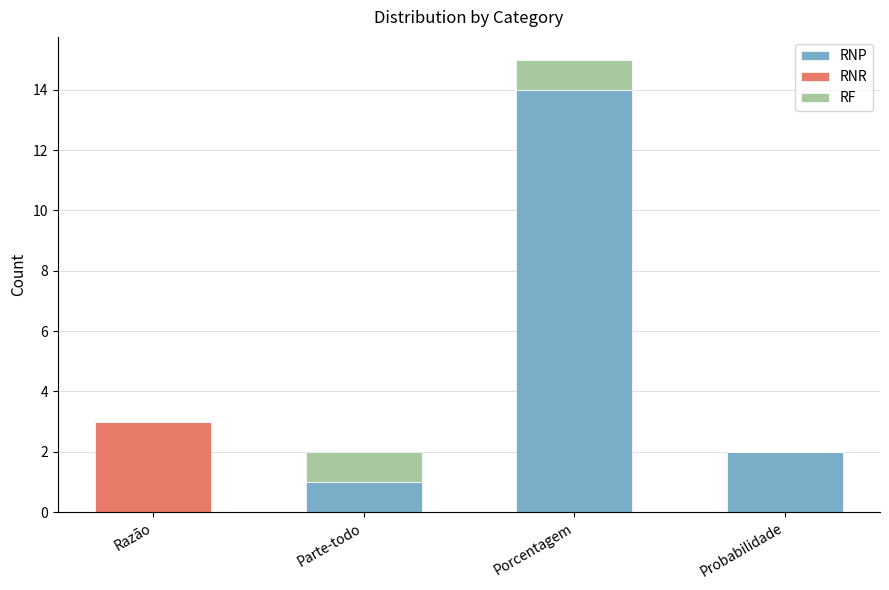

What are all the series names shown in the legend?

RNP, RNR, RF